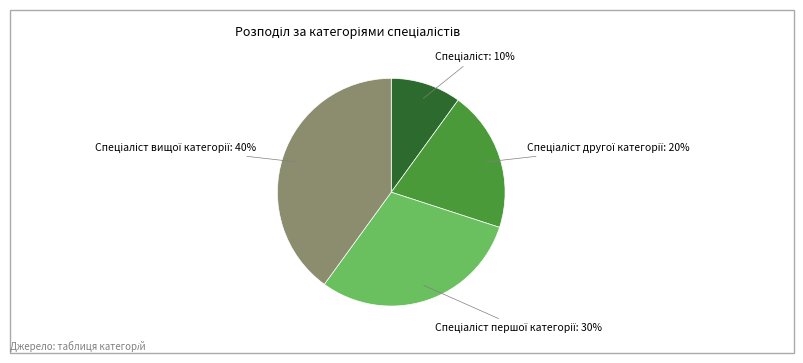

Is there any slice that represents more than half of the pie?

No